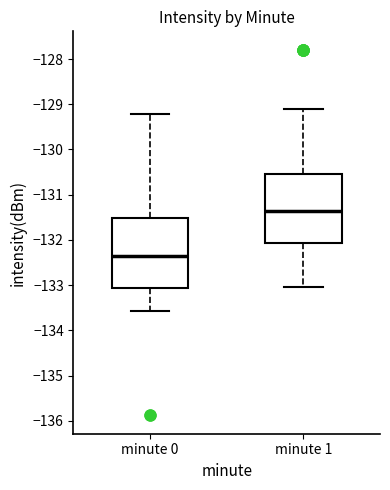

Where is the upper edge of the box for minute 1 on the y-axis? The values are not printed on the chart, so give them approximately, as read against the axis.

-130.5